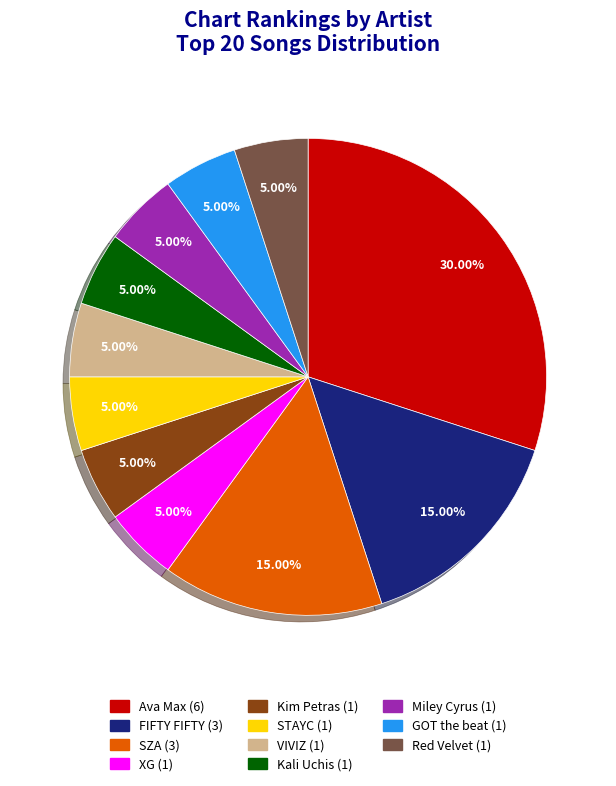

What portion of the pie excludes Ava Max?

70.0%